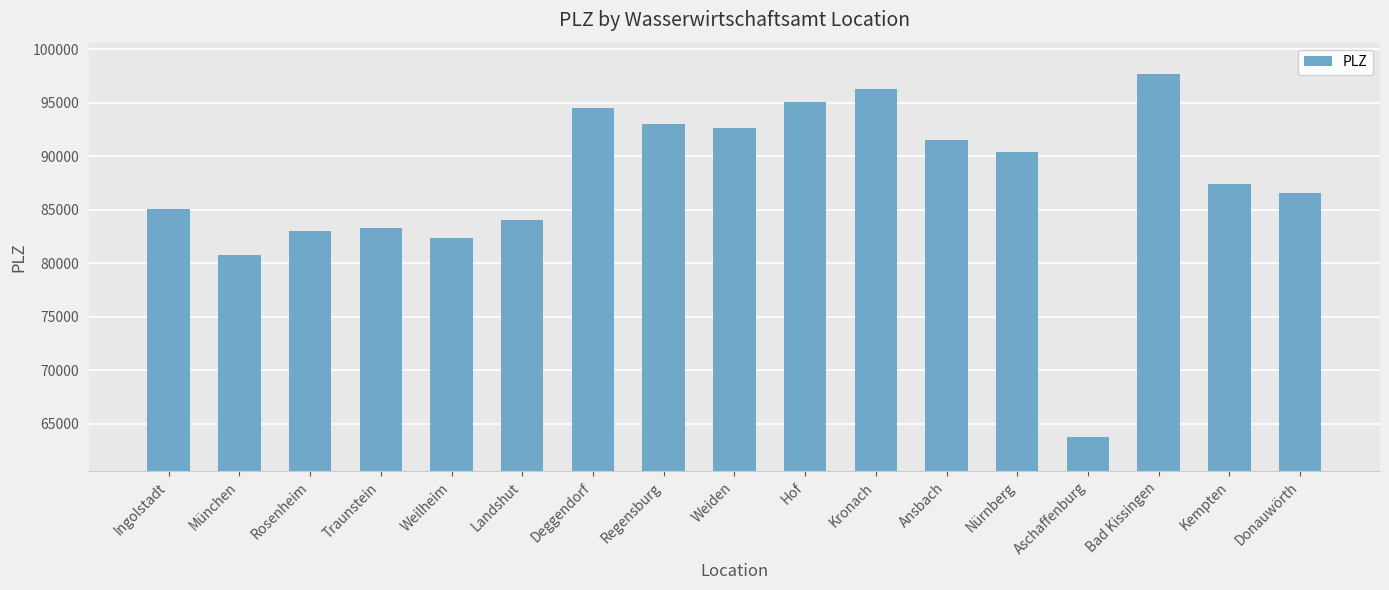

Reading left to right, list all the values displayed in this chart.

85049	80797	83022	83278	82362	84034	94469	93053	92637	95030	96317	91522	90402	63739	97688	87439	86609